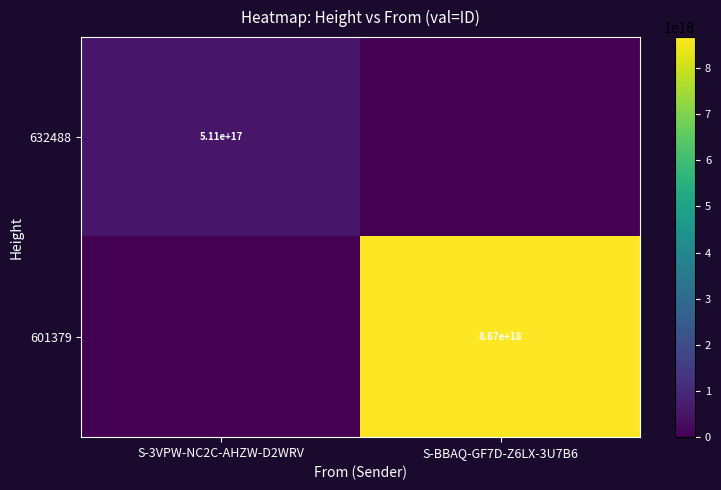

The value of 632488 at S-3VPW-NC2C-AHZW-D2WRV is 687591300739153792. True or false?

False